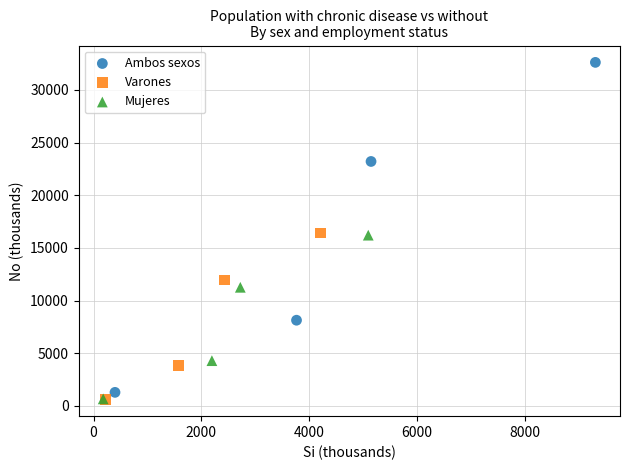

Which series contains the highest Y value?

Ambos sexos